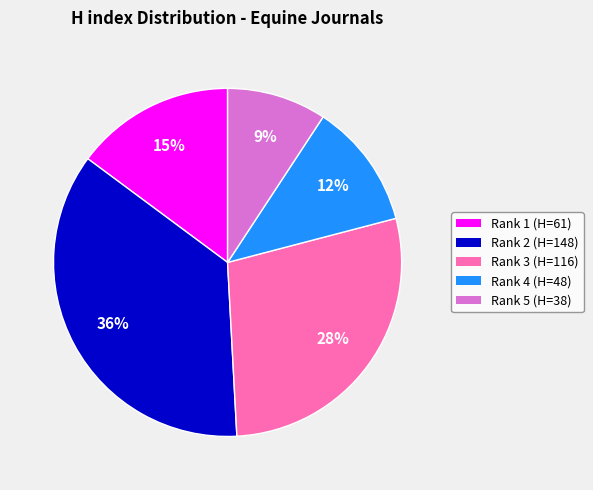

Combined, do Rank 2 (H=148) and Rank 5 (H=38) account for over 50%?

No